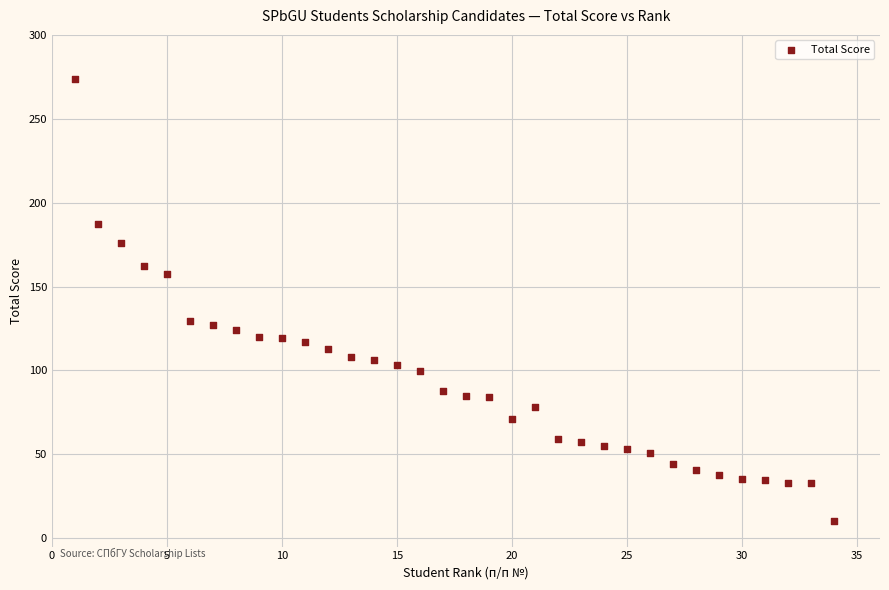

What is the range of Y values (max minus min)?

264.0